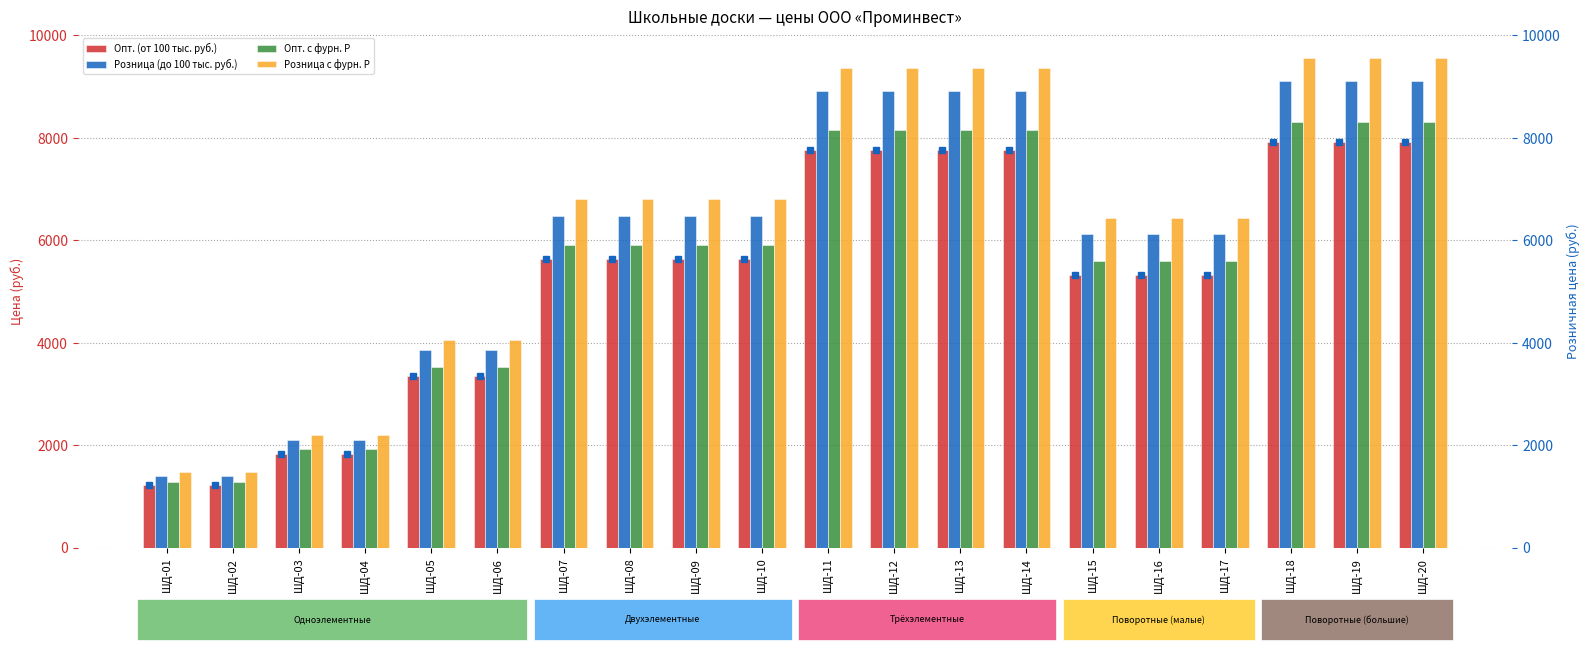

Which series has the widest spread of values?

Розница с фурн. Р